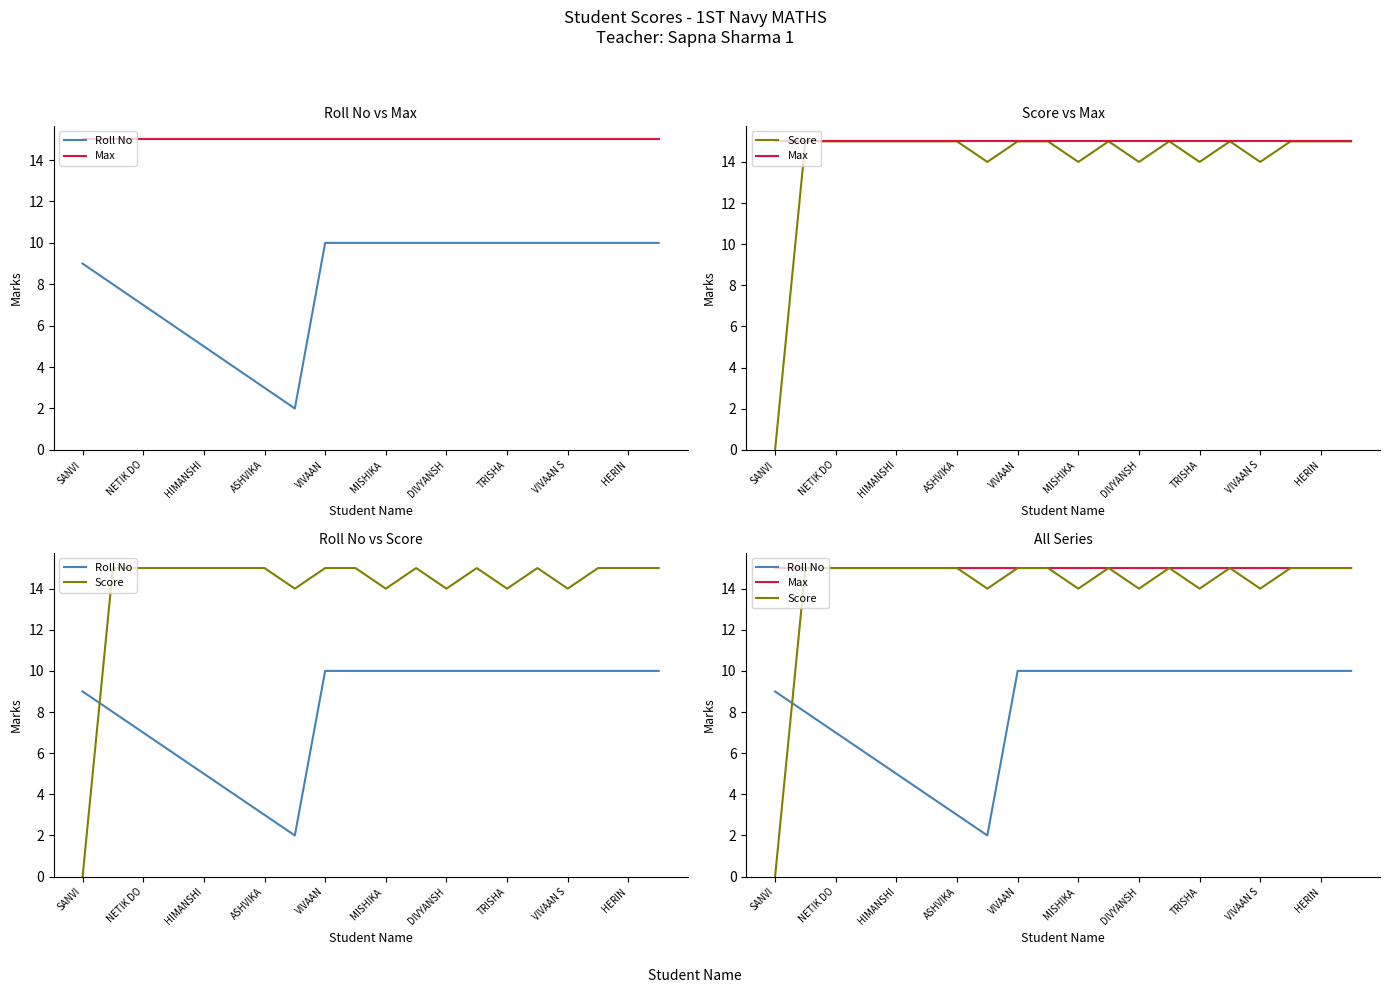

What is the total value across all series at HERIN?

40